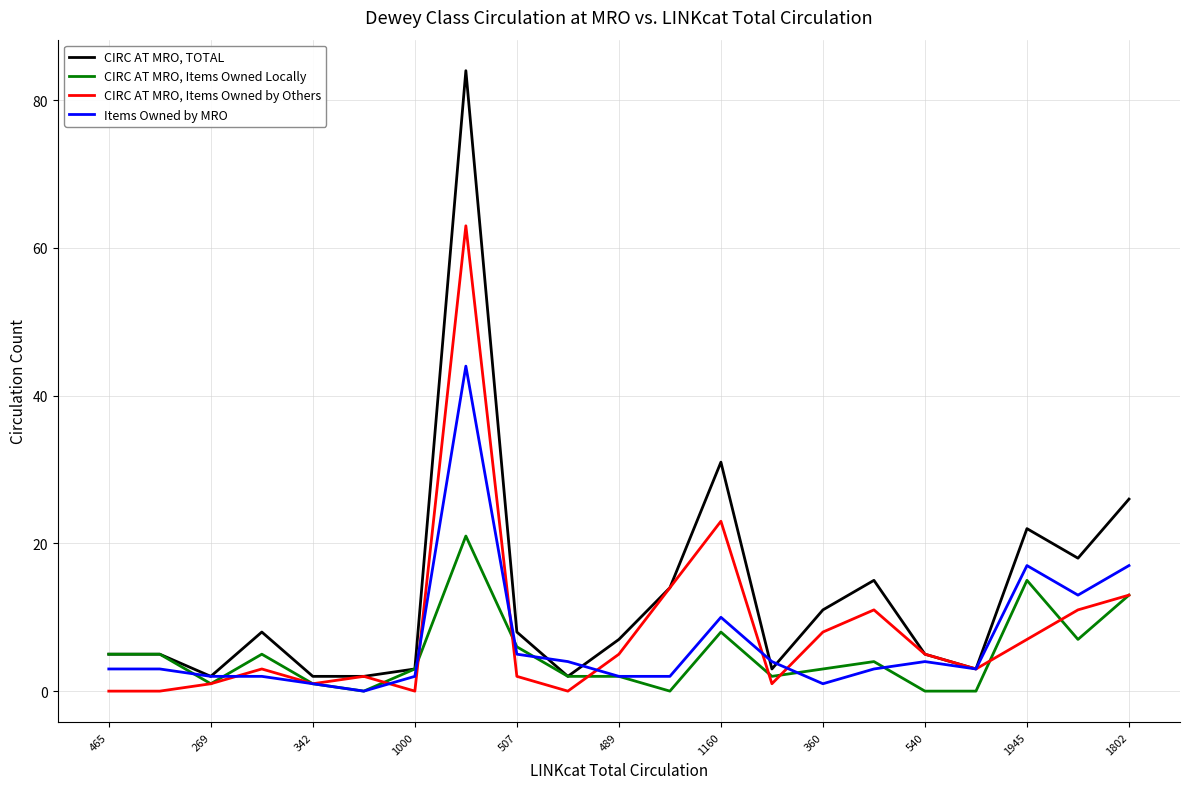

Which series has the largest total across all categories?

CIRC AT MRO, TOTAL